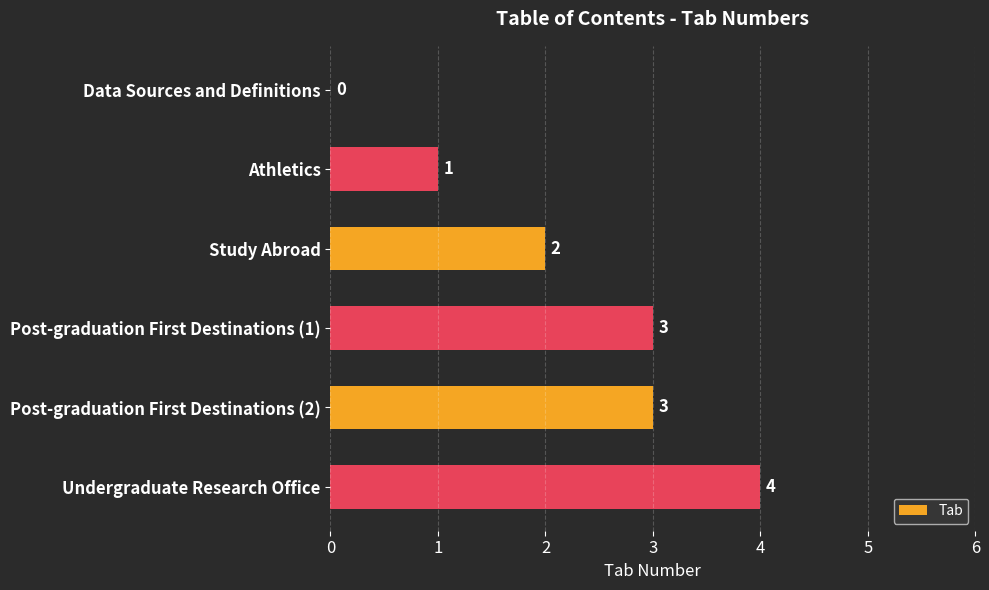

What is the ratio of the value at Athletics to the value at Post-graduation First Destinations (2)?

0.3